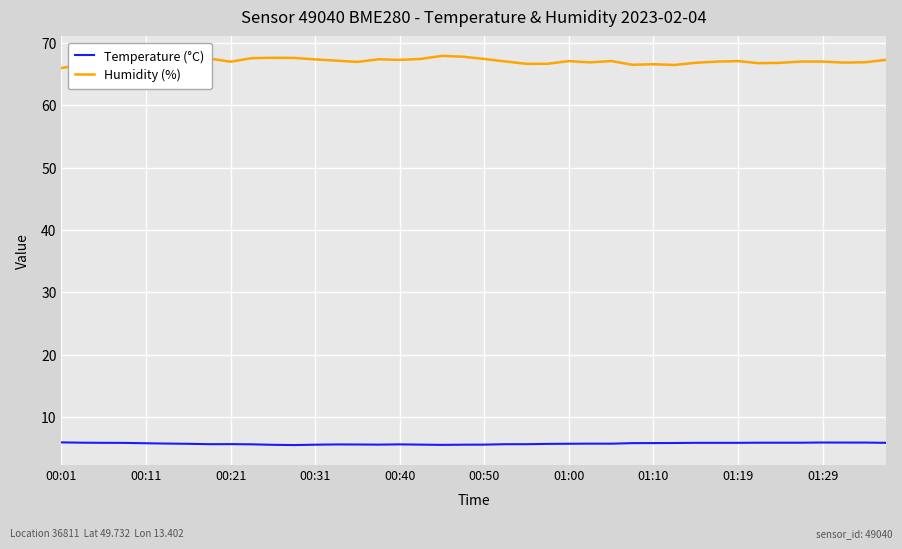

What is the maximum value shown in the chart?

67.9